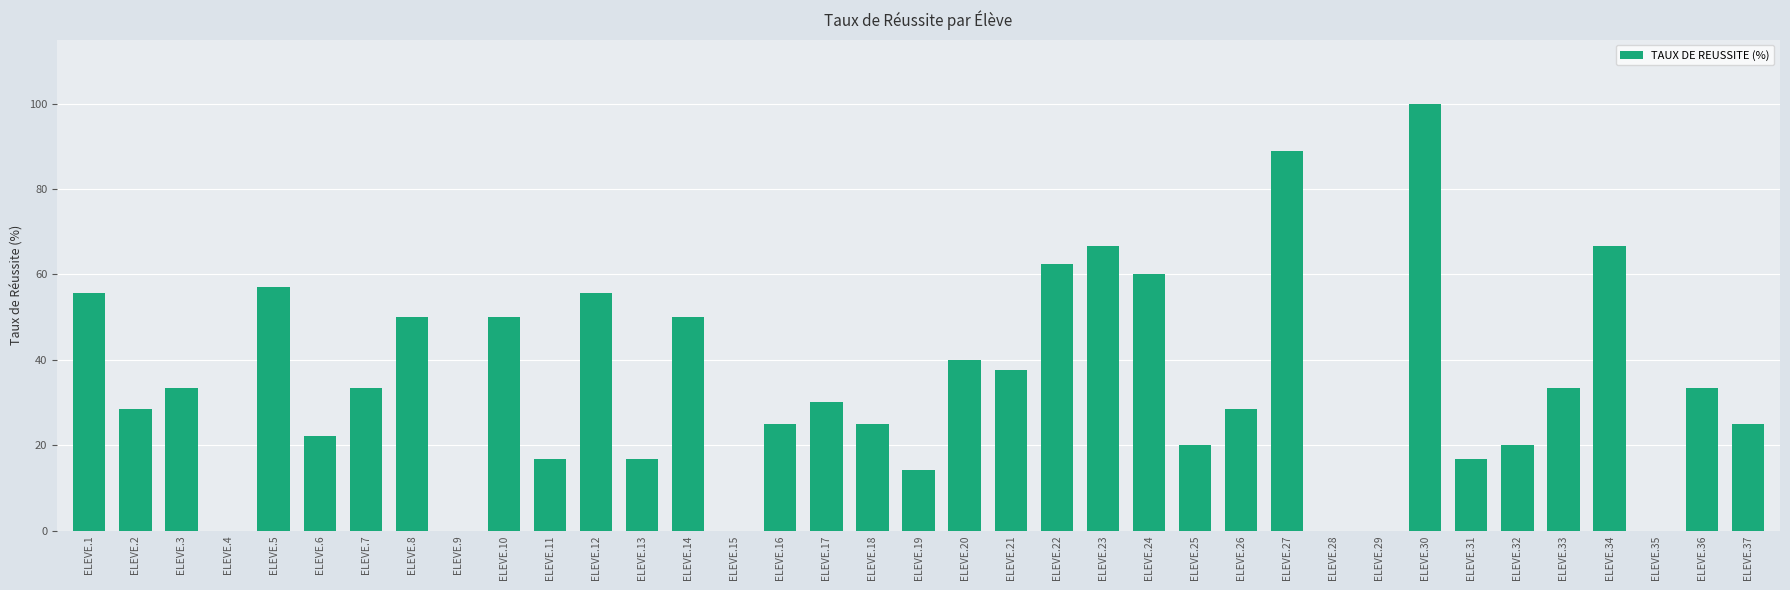

At which label does the data first exceed 30?

ELEVE.1